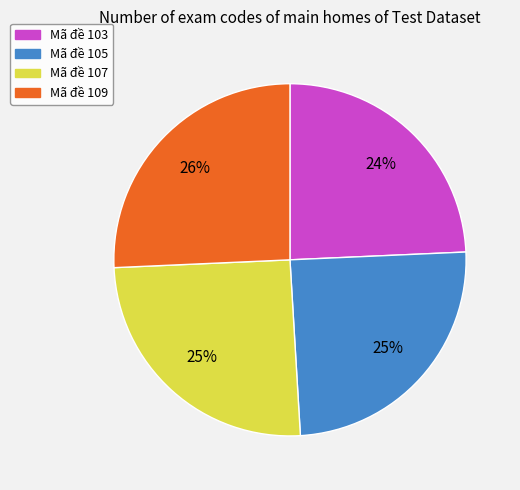

Is it true that Mã đề 109 is 26% of the pie?

True